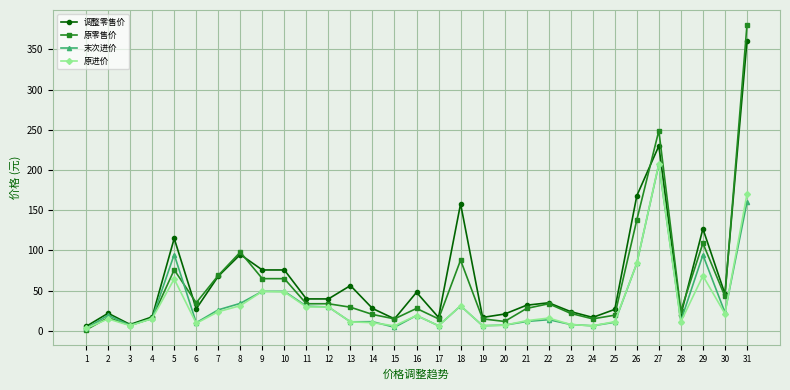

What is the total value across all series at 11?

134.2